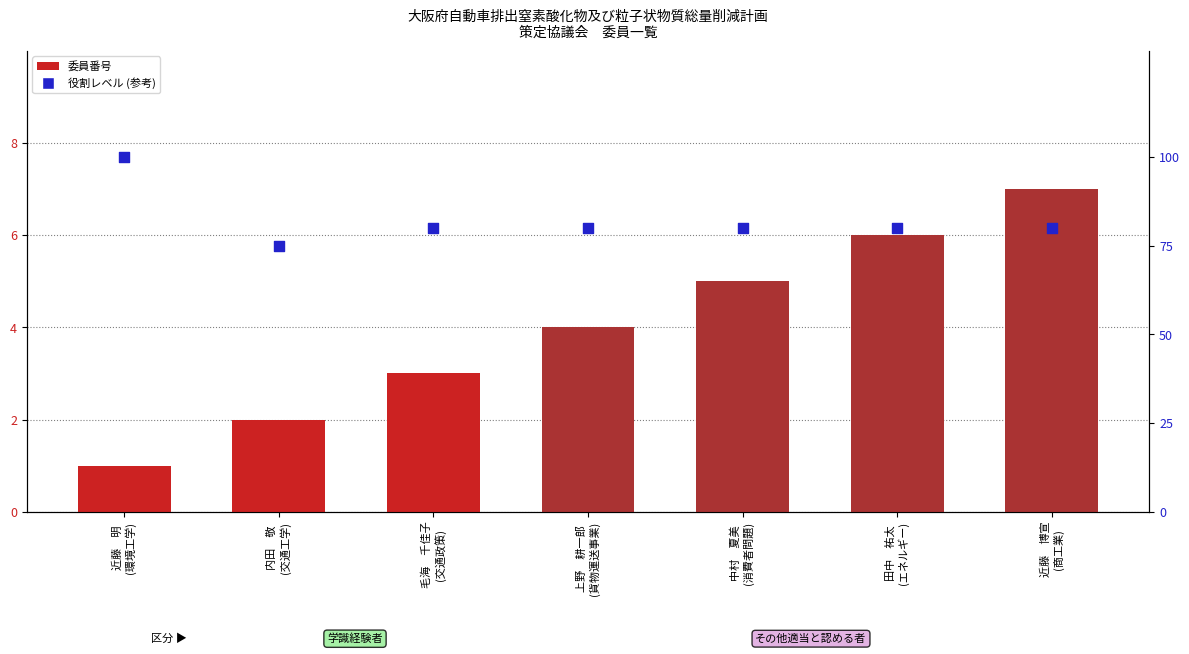

At which category is the sum across all series the highest?

近藤　明
(環境工学)